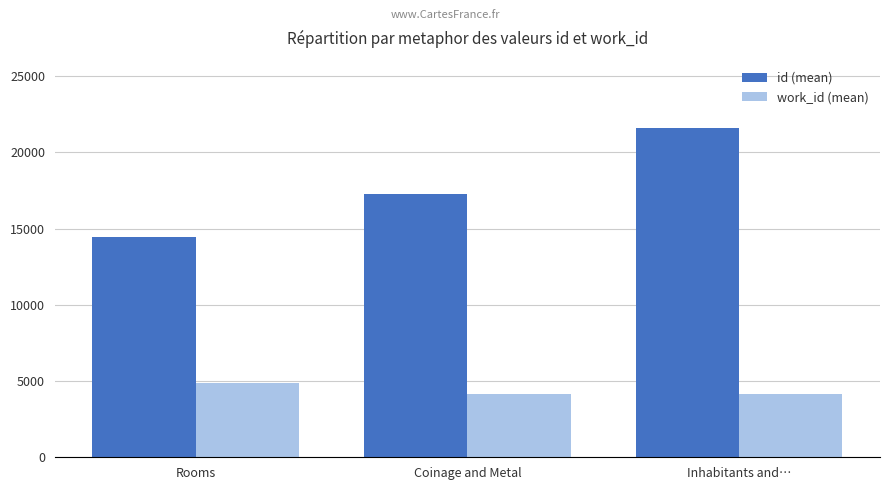

How many values in the id (mean) series are below 17259?

1